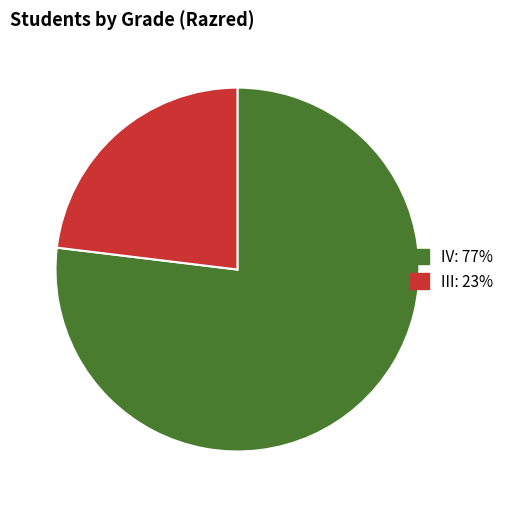

Which has a higher value, III or IV?

IV